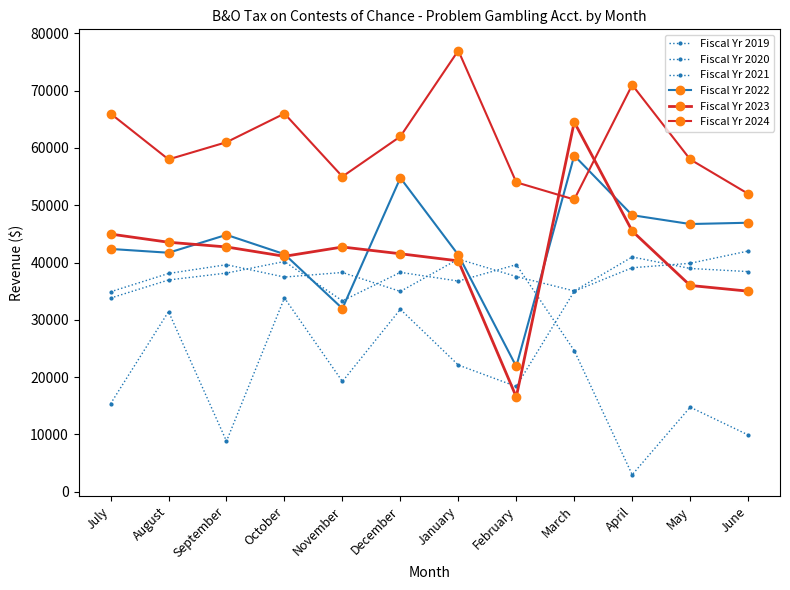

True or false: Fiscal Yr 2020 has a value of 64993 at October.

False